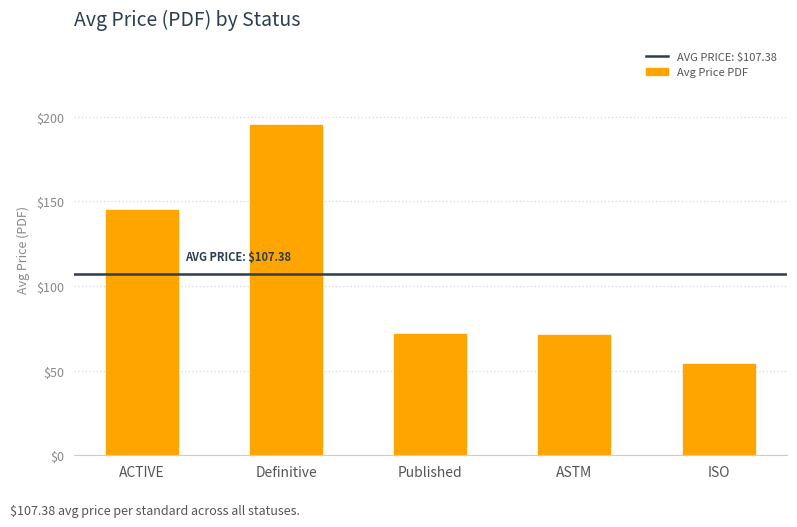

What is the difference between the values at ACTIVE and ASTM?

73.8